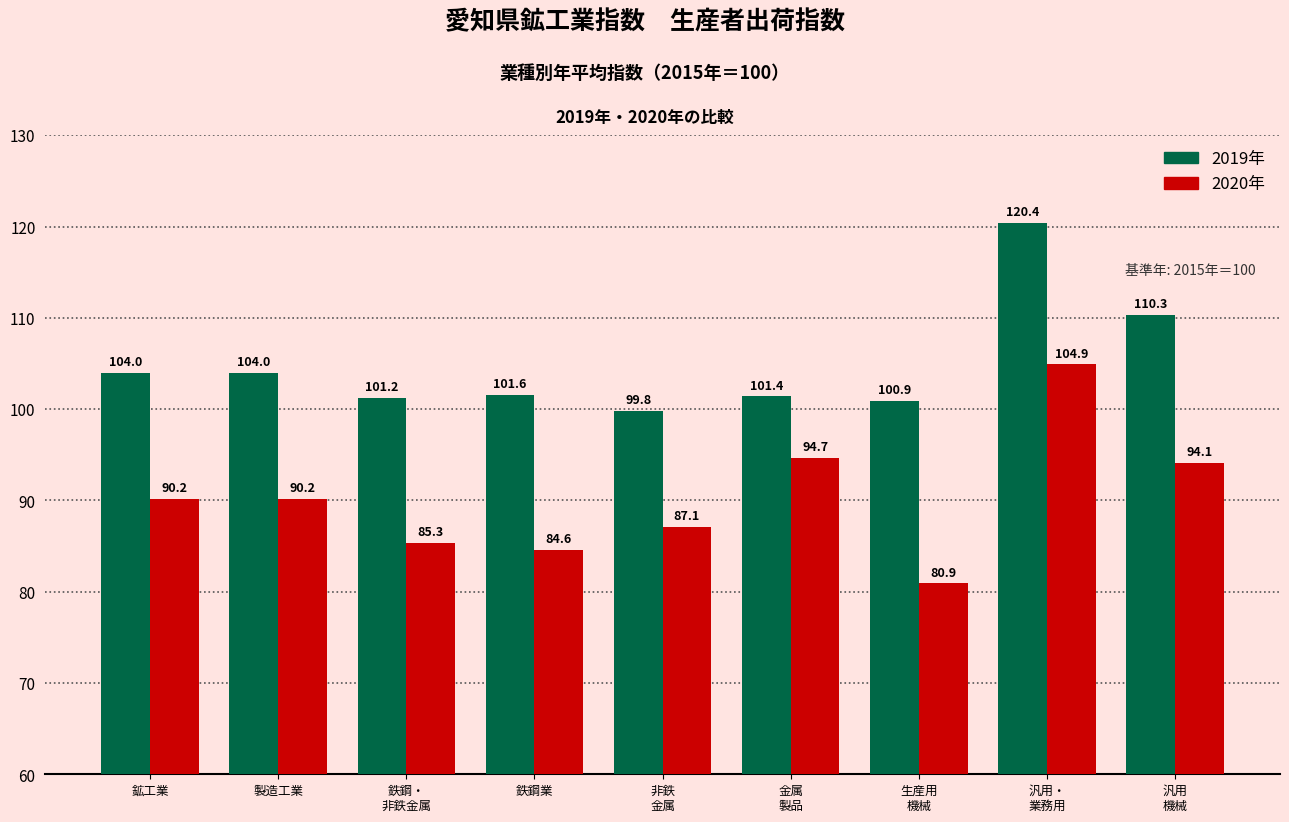

What is the average value of the 2020年 series?

90.2